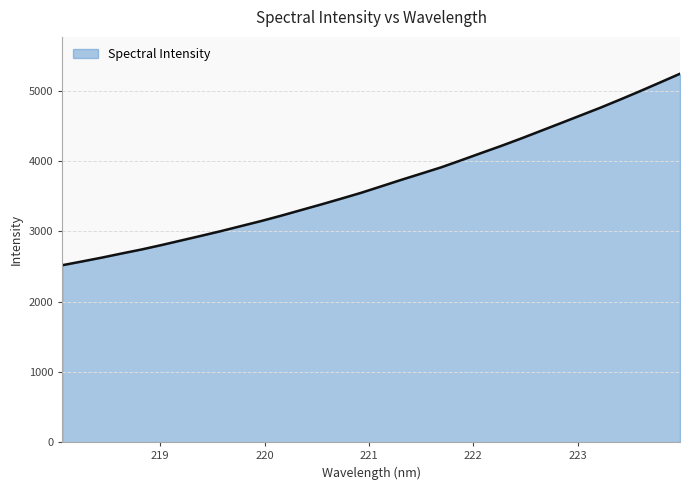

What is the smallest value displayed?

2517.8